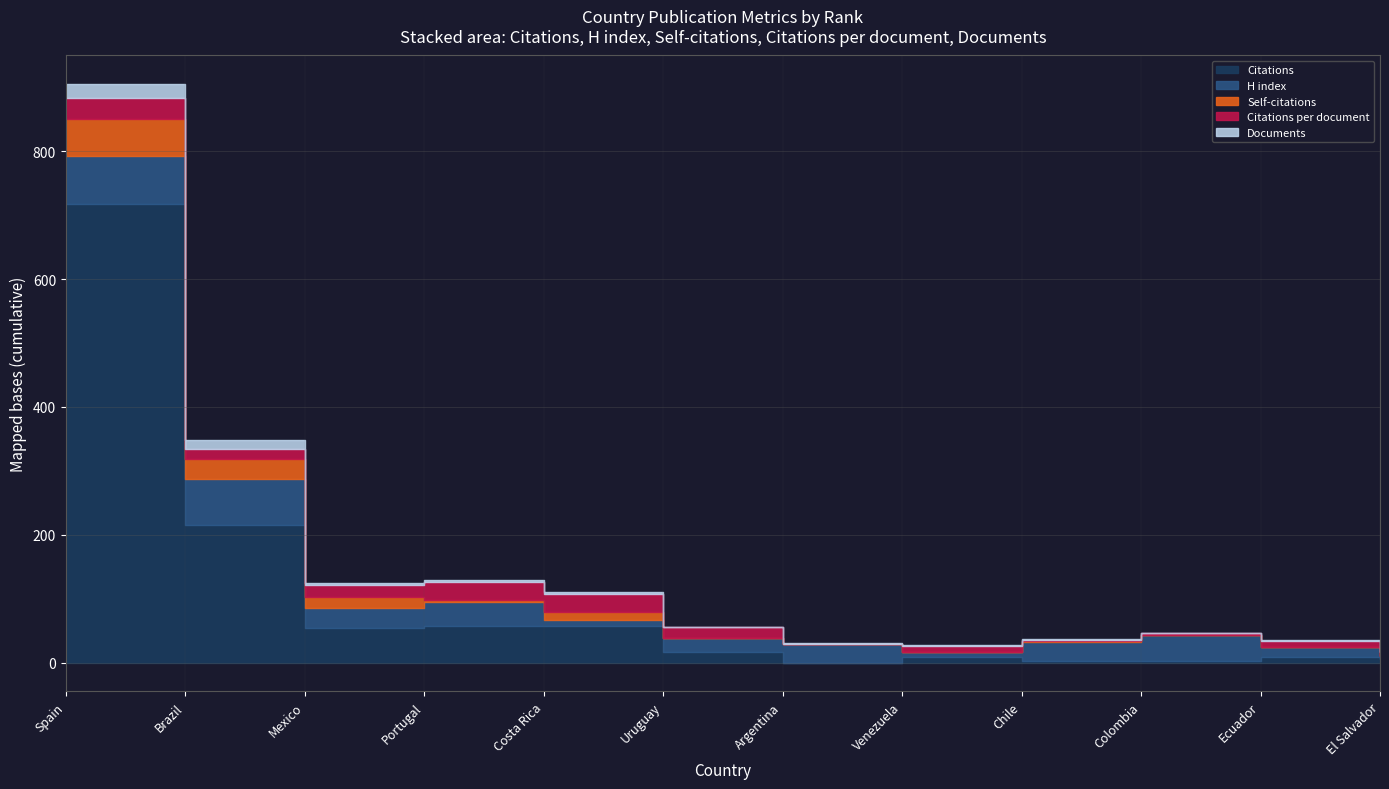

Does the chart have visible grid lines?

Yes